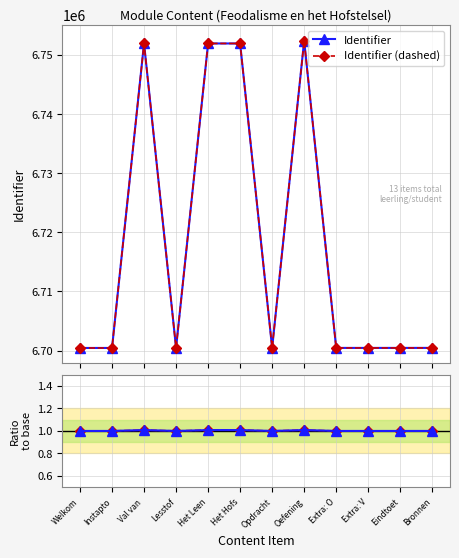

What is the spread (max minus min) of values at Lesstof?

6700431.0